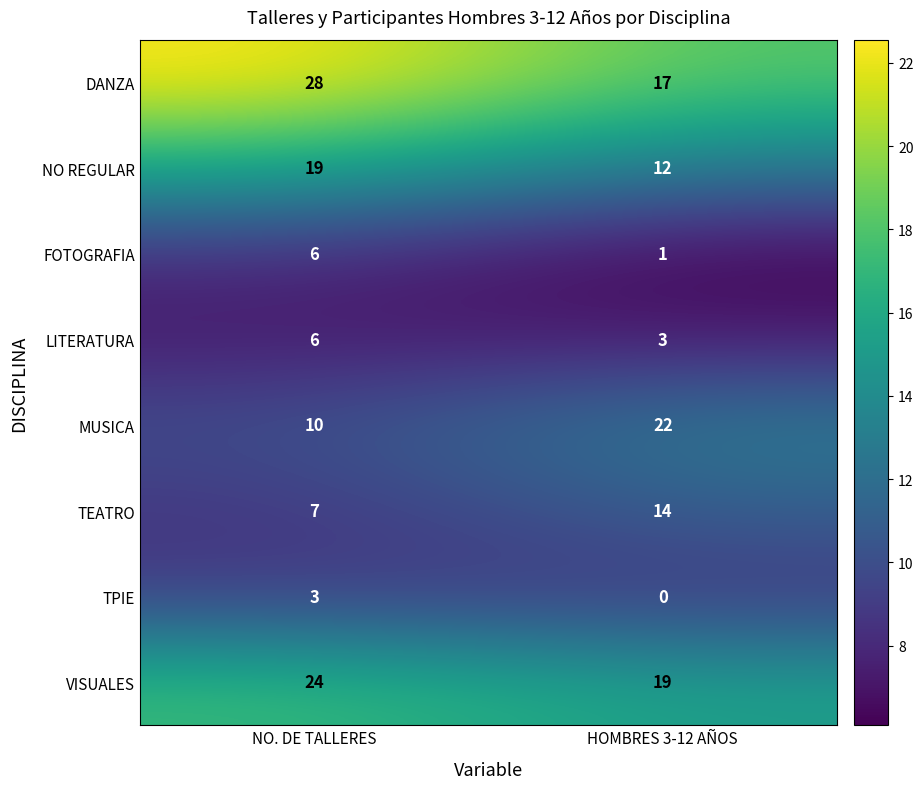

What is the average value of the FOTOGRAFIA series?

4